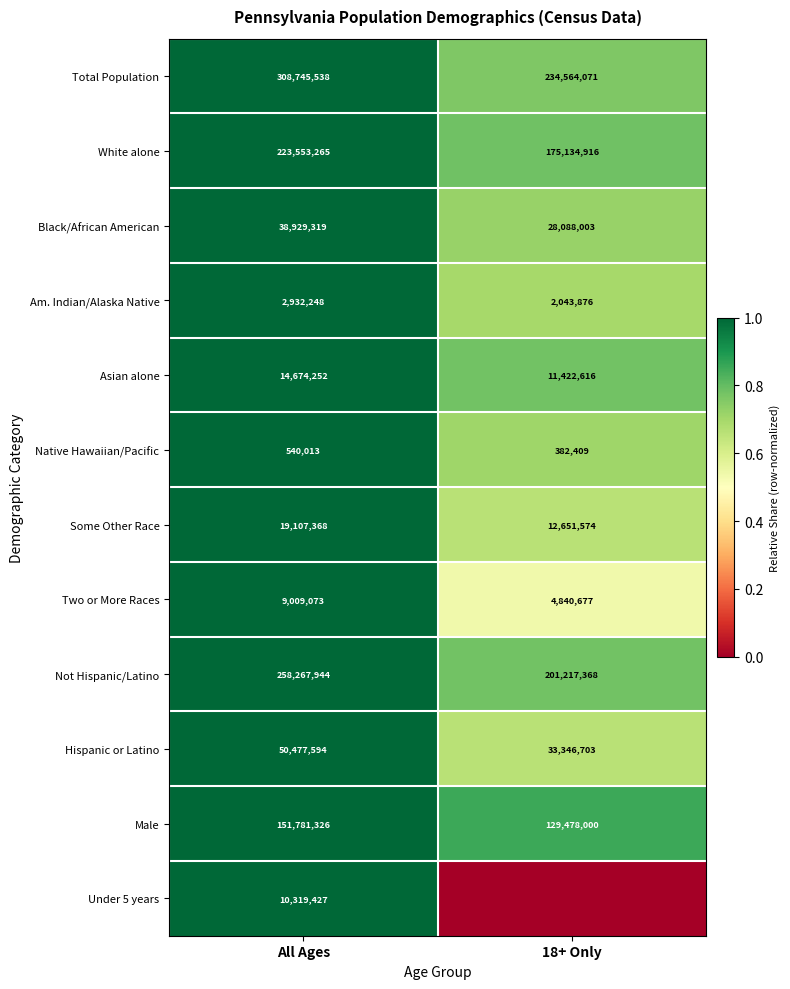

How many values in the Some Other Race series are below 19107368?

1